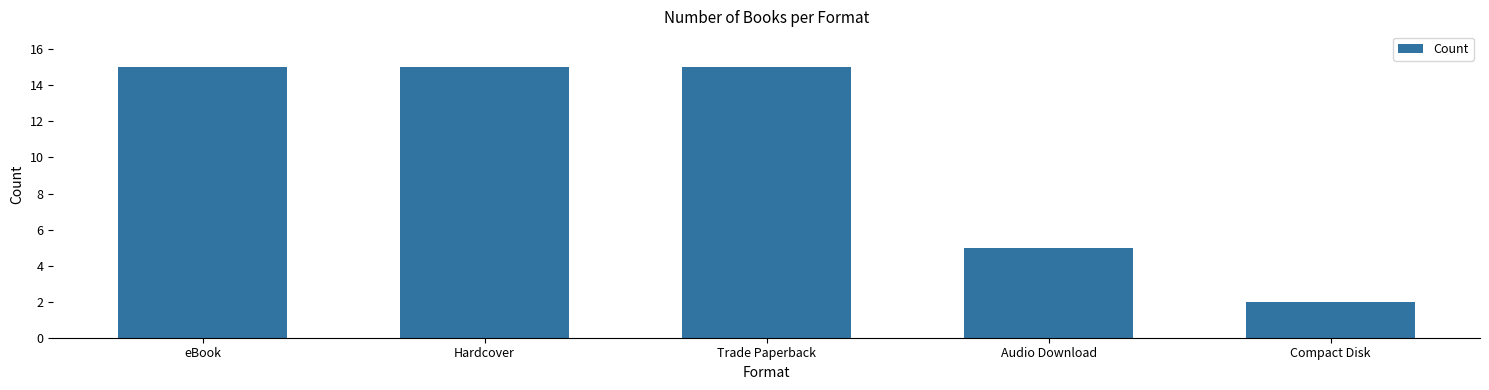

What is the maximum value shown in the chart?

15